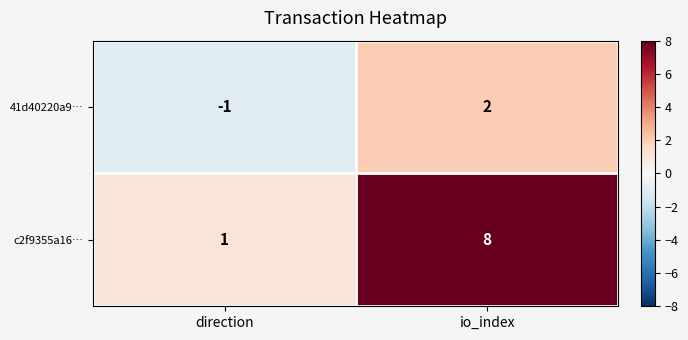

At which category does the chart reach its peak across all series?

io_index